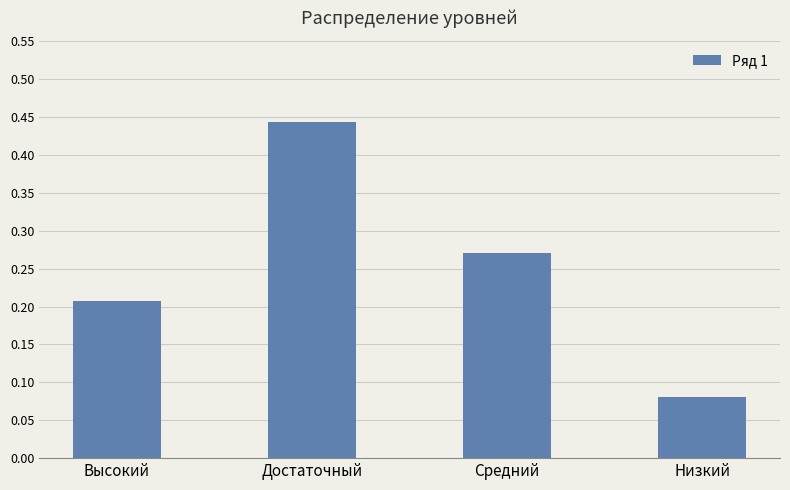

What is the sum of the values at Низкий and Достаточный?

0.5